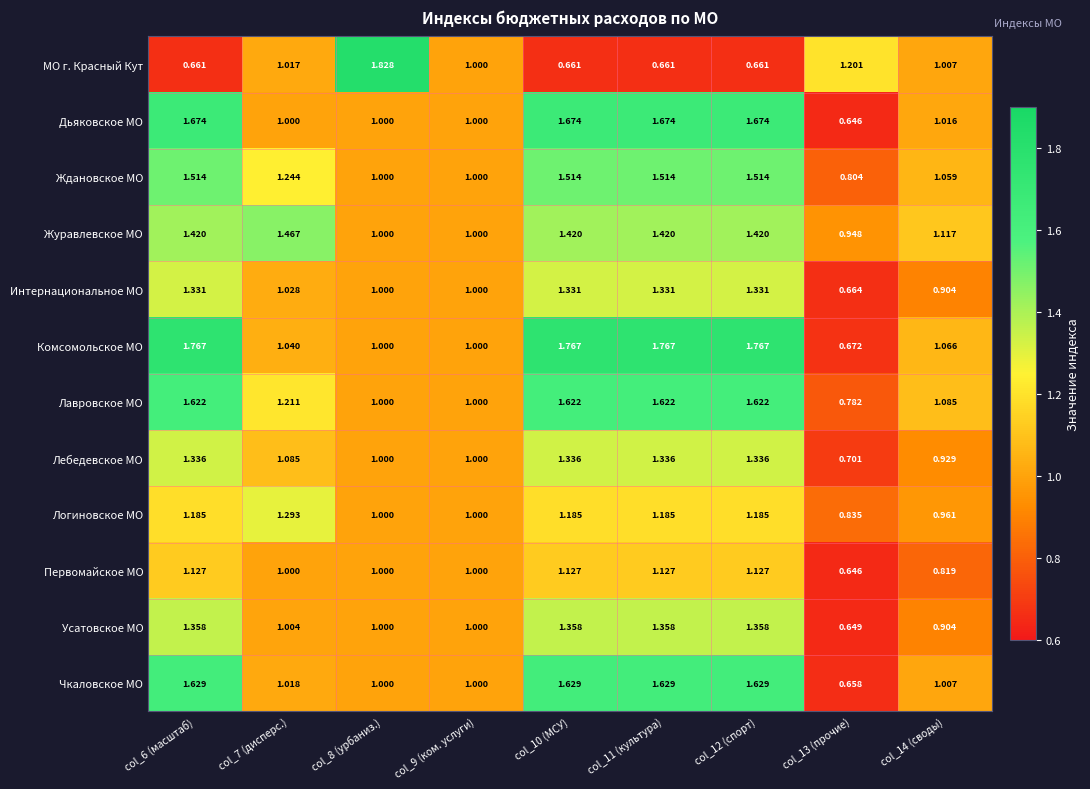

Which series has the largest range (max minus min)?

МО г. Красный Кут